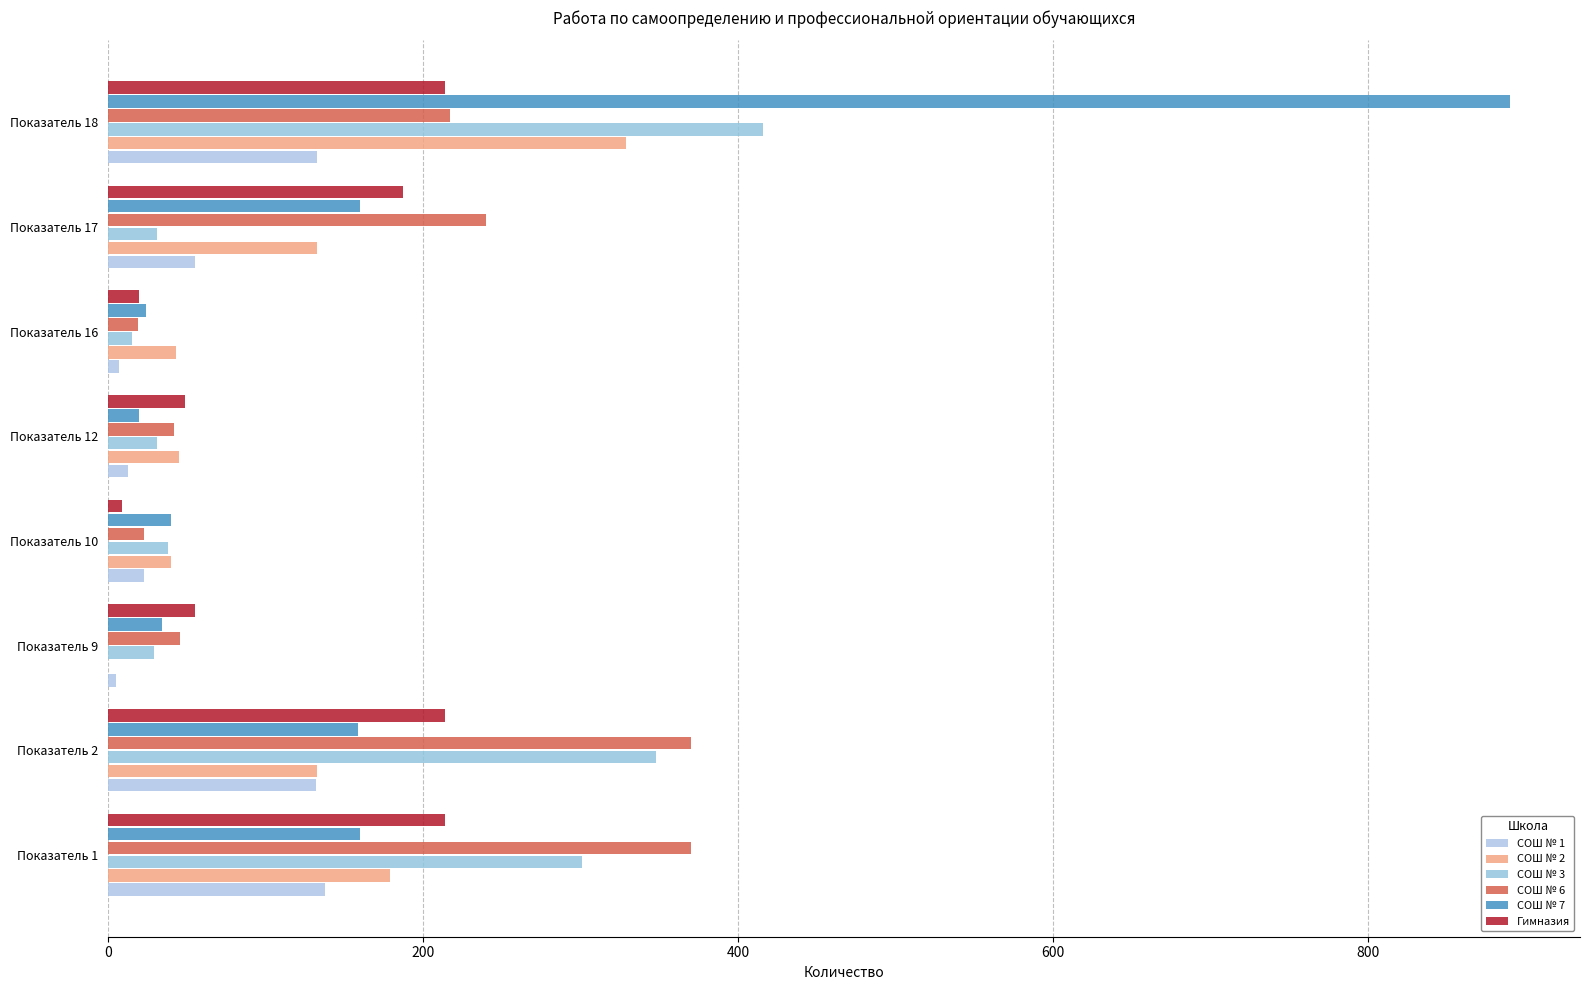

Count the number of categories in the chart.

8